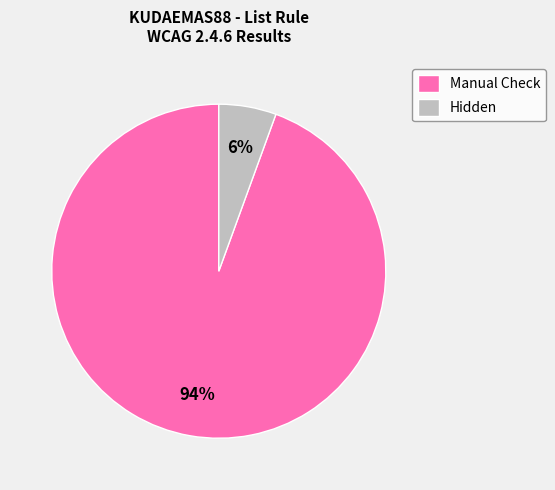

Rank the categories by value from lowest to highest.

Hidden, Manual Check